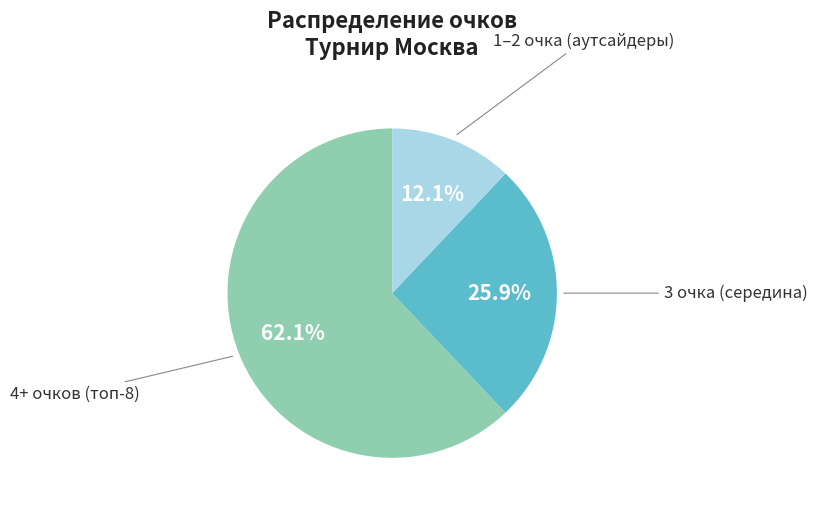

Is there any slice that represents more than half of the pie?

Yes